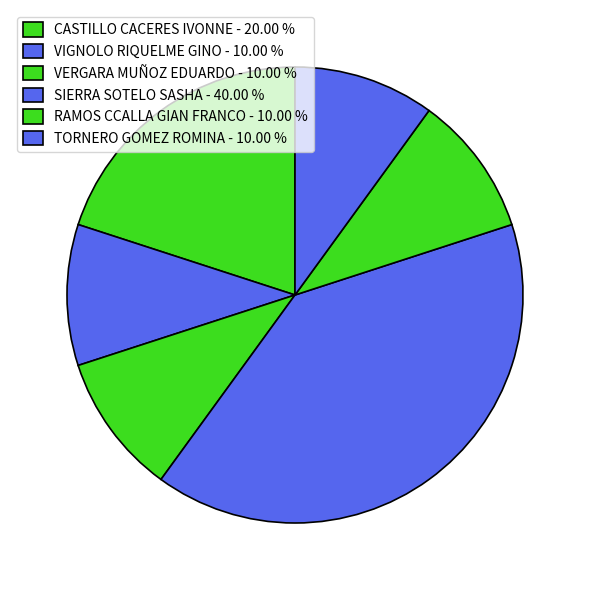

To the nearest percent, what is the combined percentage of RAMOS CCALLA GIAN FRANCO and CASTILLO CACERES IVONNE?

30%